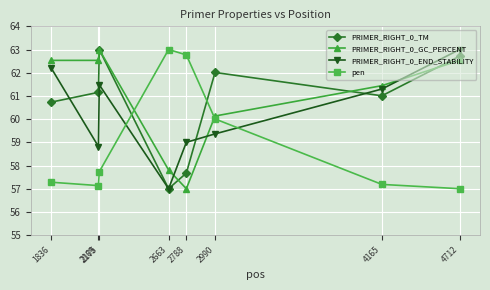

What value does the PRIMER_RIGHT_0_GC_PERCENT series have at 2663?

57.8